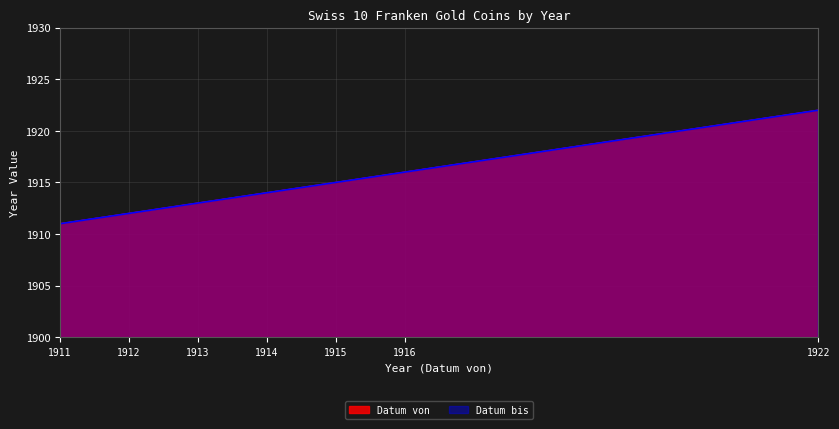

Rank the categories by Datum bis value from highest to lowest.

1922, 1916, 1915, 1914, 1913, 1912, 1911